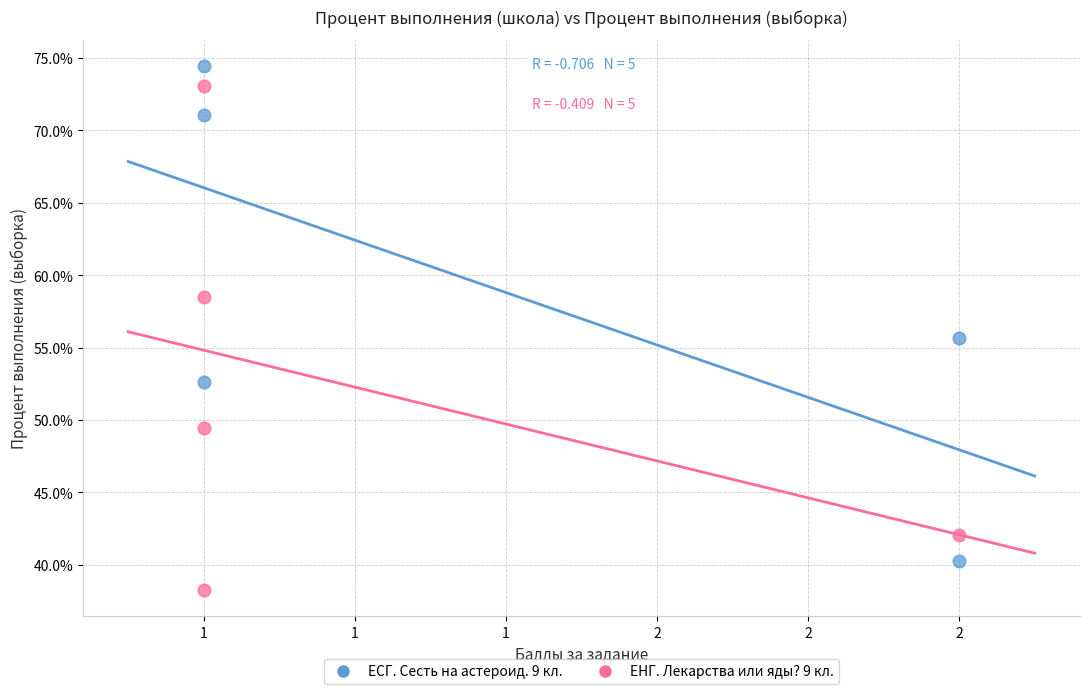

Which series has the widest spread of Y values?

ЕНГ. Лекарства или яды? 9 кл.